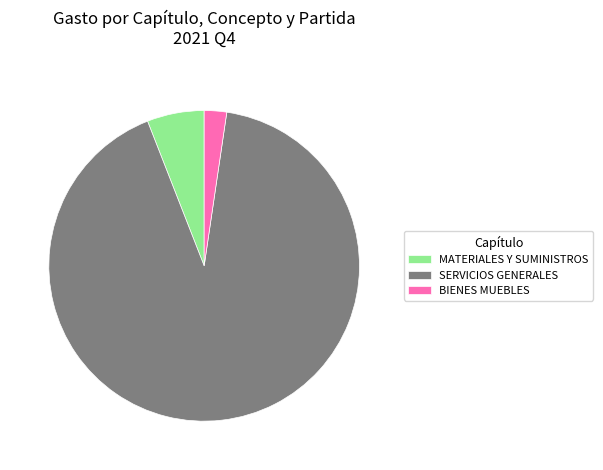

Rank the categories by value from highest to lowest.

SERVICIOS GENERALES, MATERIALES Y SUMINISTROS, BIENES MUEBLES